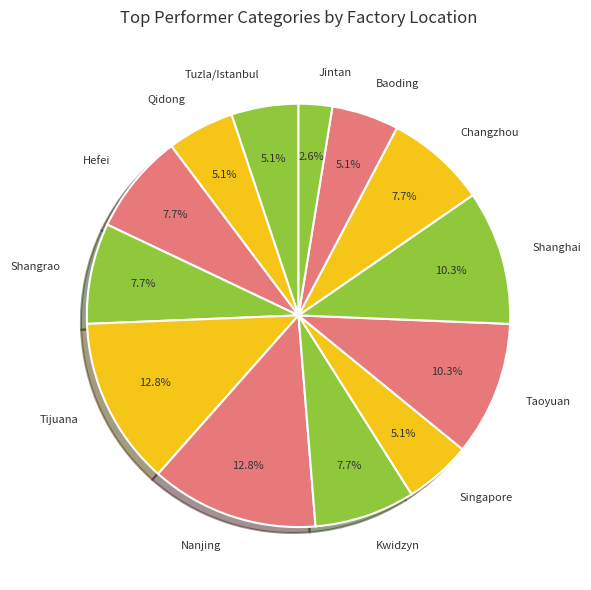

Which has a higher value, Shanghai or Singapore?

Shanghai